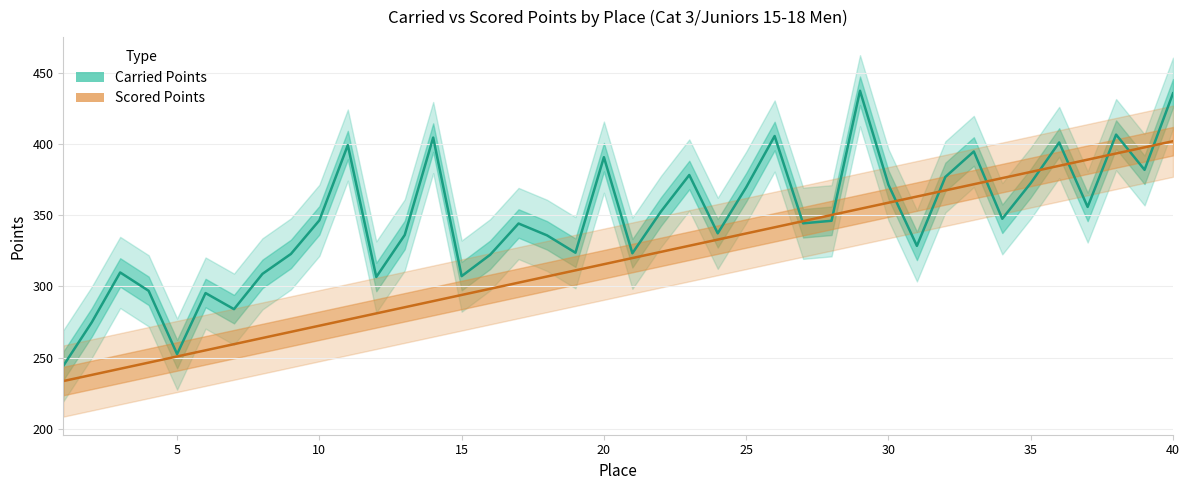

Reading left to right, transcribe all the data shown in this chart.

Carried Points: 244.2	274.7	309.8	296.9	252.5	295.3	284.0	308.8	322.8	346.4	399.3	306.6	336.1	404.6	307.2	322.2	344.2	335.9	323.7	390.8	323.3	352.5	378.3	337.3	369.6	405.7	344.3	346.1	437.5	371.4	328.5	376.9	394.8	347.5	372.6	401.1	355.8	406.7	381.9	435.7
Scored Points: 233.5	237.8	242.1	246.5	250.8	255.1	259.4	263.7	268.1	272.4	276.7	281.0	285.4	289.7	294.0	298.3	302.6	307.0	311.3	315.6	319.9	324.2	328.6	332.9	337.2	341.5	345.9	350.2	354.5	358.8	363.1	367.5	371.8	376.1	380.4	384.7	389.1	393.4	397.7	402.0